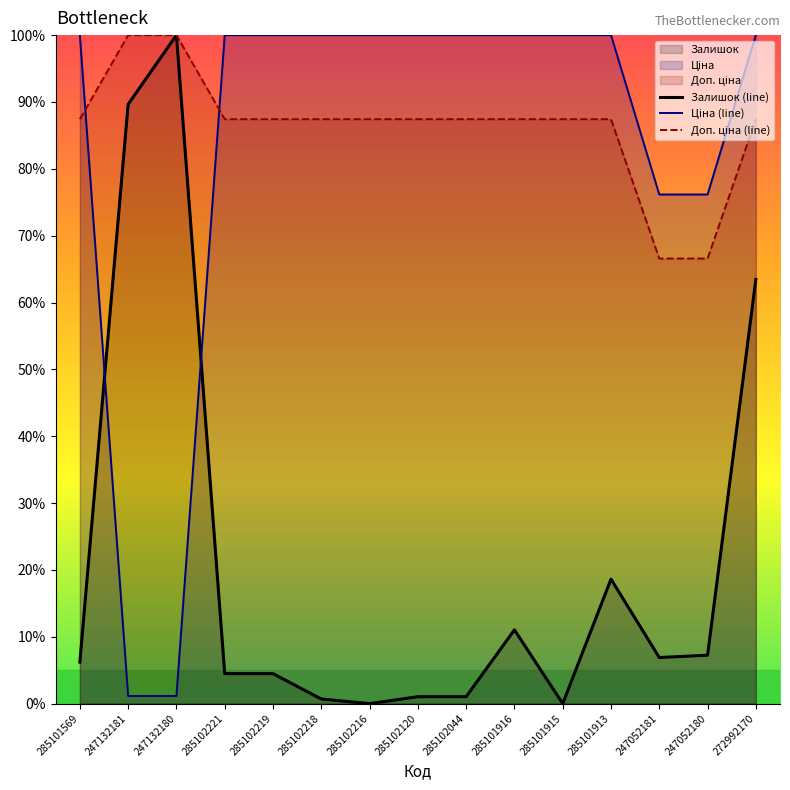

What is the maximum value shown in the chart?

100.0